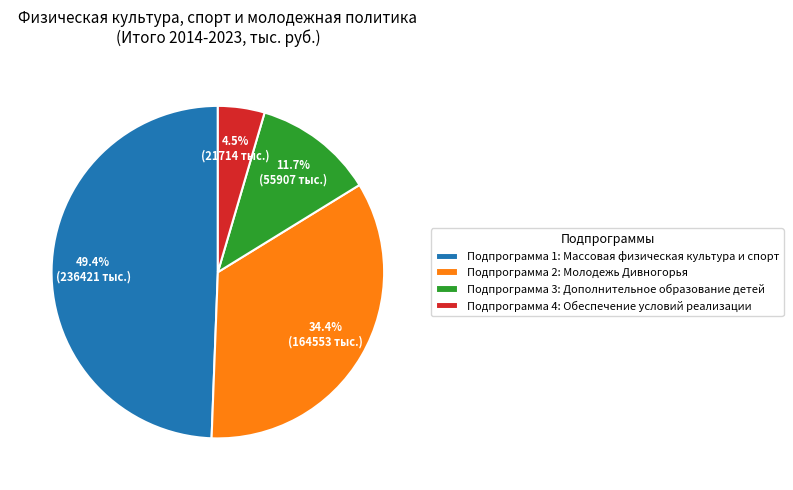

Does any single category account for the majority?

No